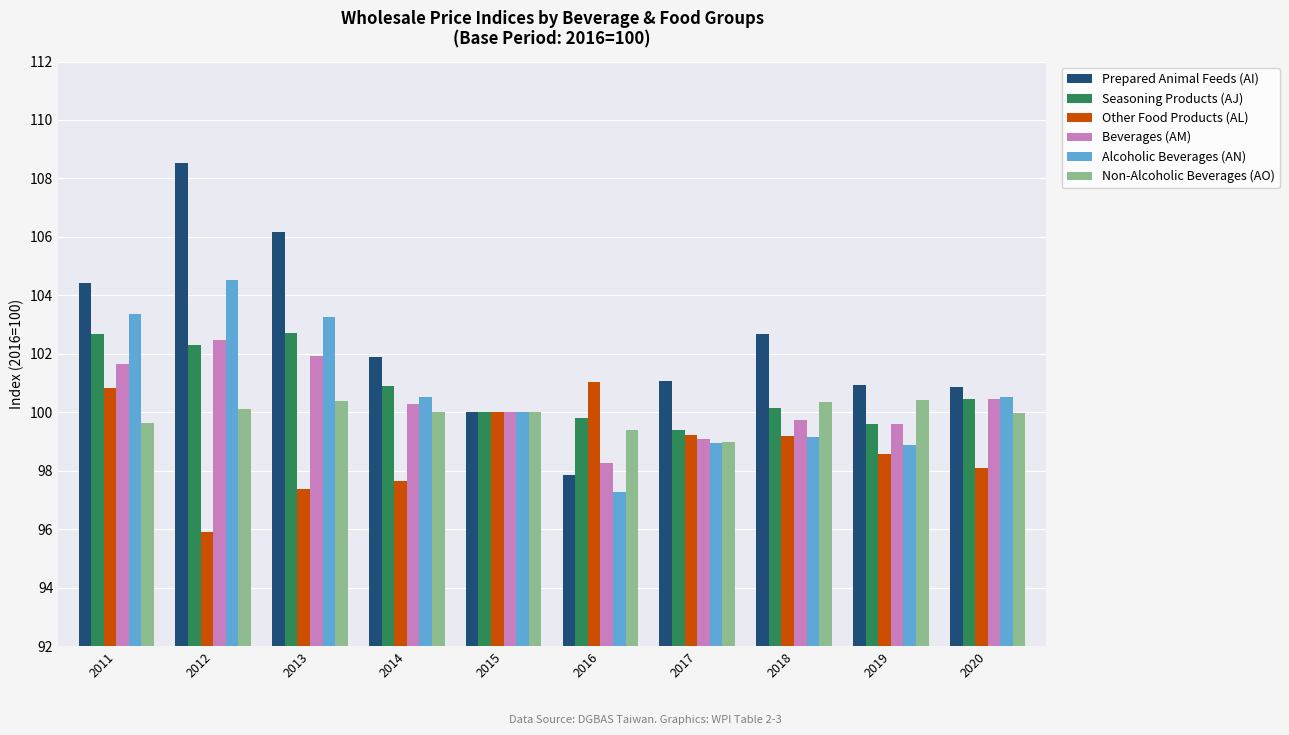

True or false: Alcoholic Beverages (AN) has a value of 38.1 at 2019.

False